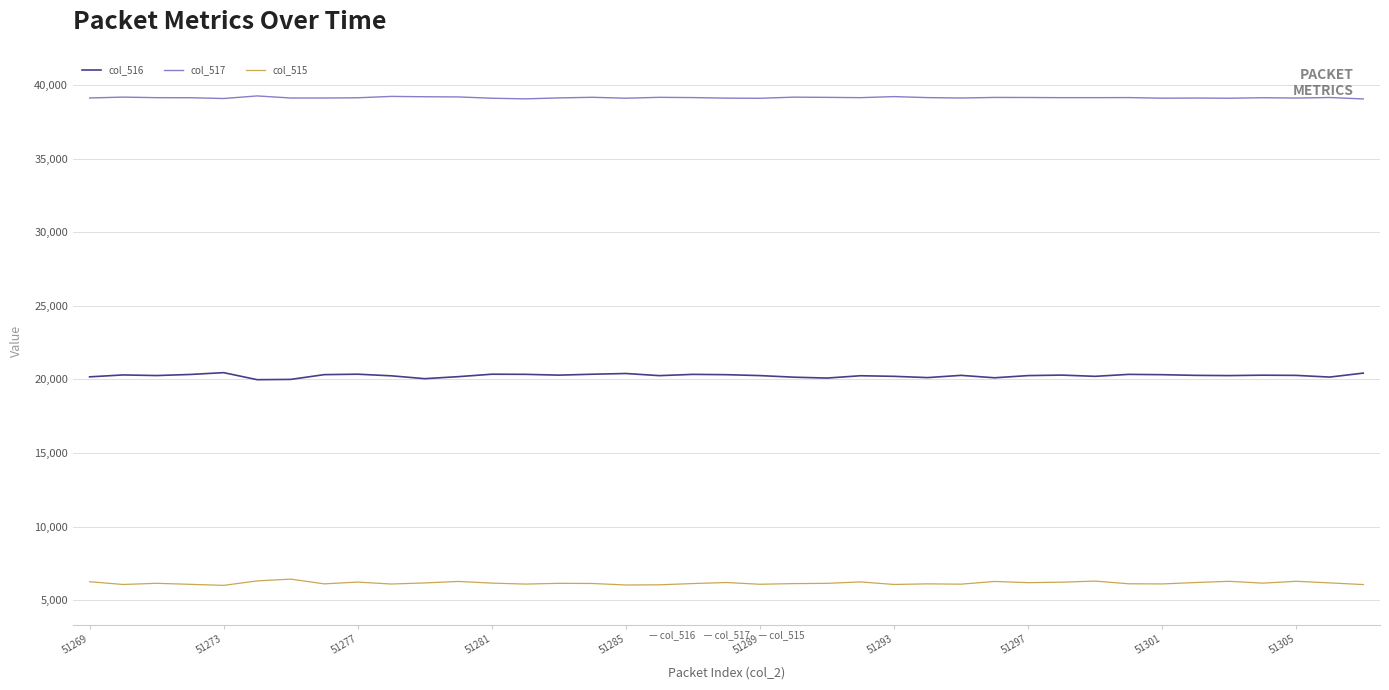

What is the greatest value displayed?

39250